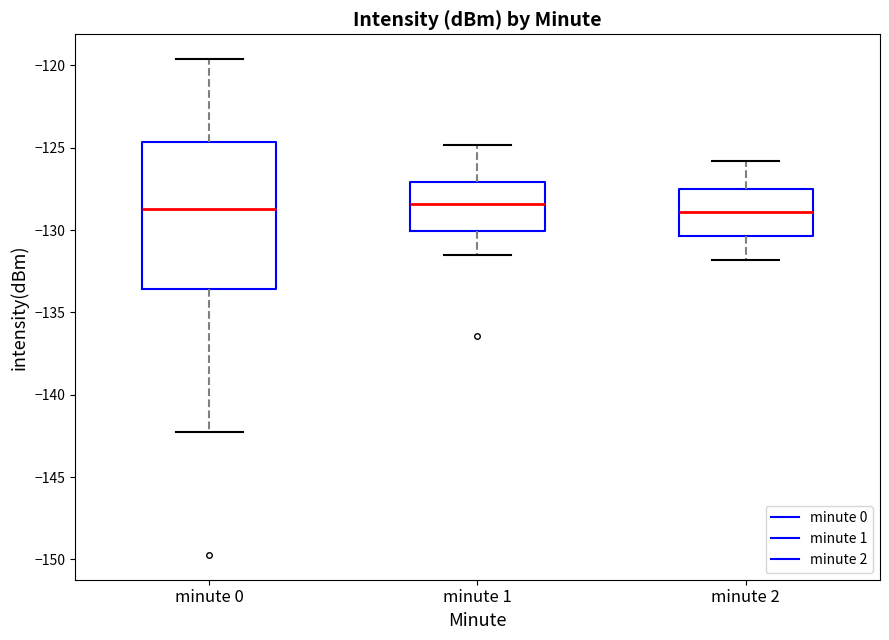

Where is the lower edge of the box for minute 1 on the y-axis? The values are not printed on the chart, so give them approximately, as read against the axis.

-130.0